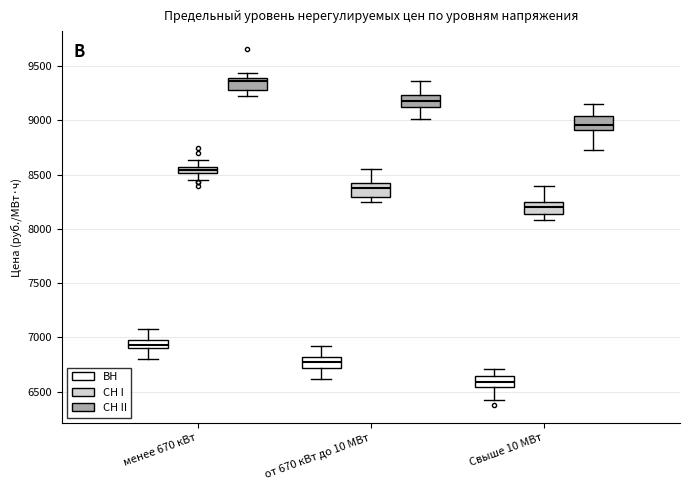

Which box's median line is the highest?

менее 670 кВт (СН II)